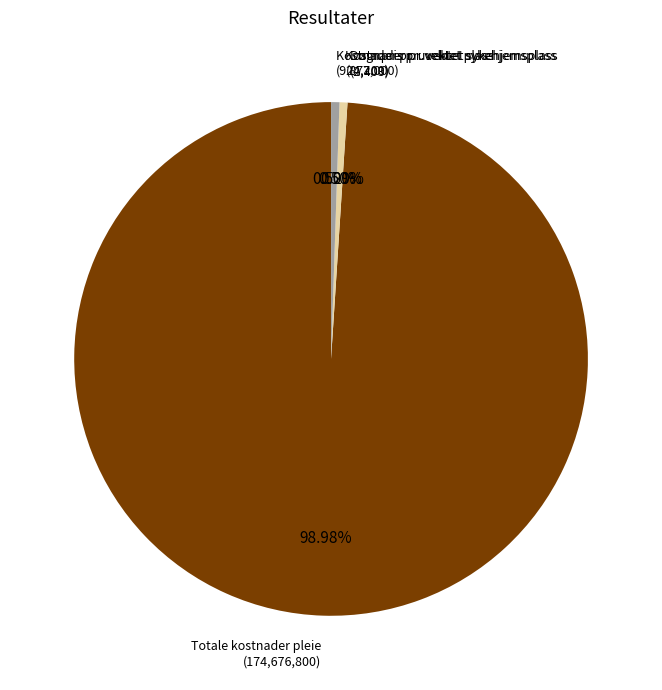

Is there any slice that represents more than half of the pie?

Yes